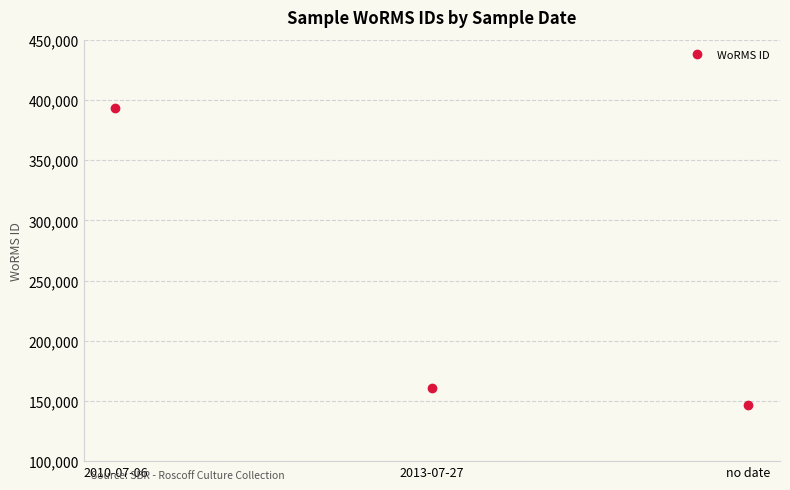

How many lines are shown in the chart?

1